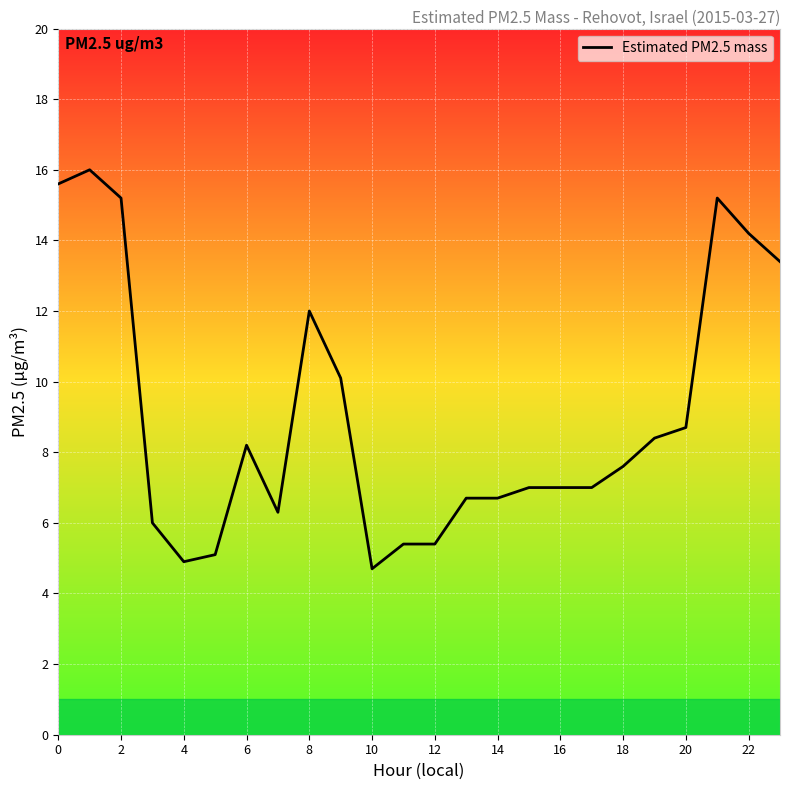

How many categories are shown in the chart?

24